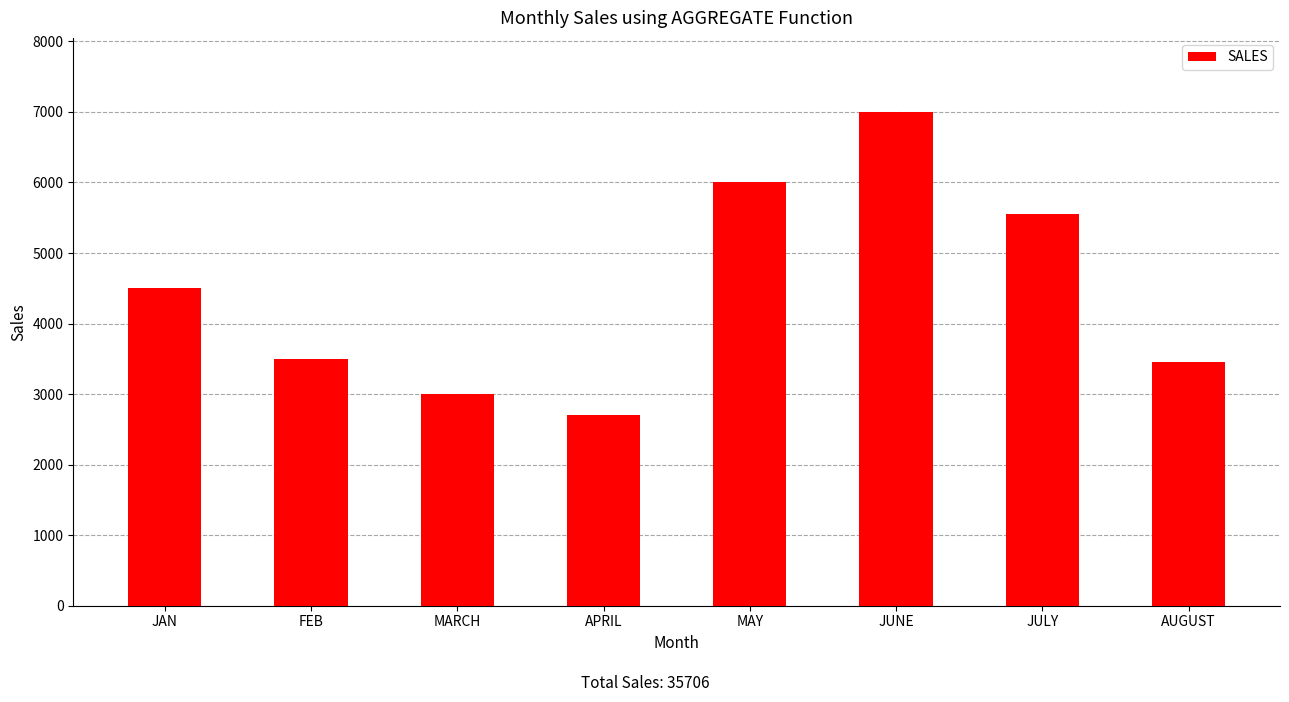

Which has a higher value, FEB or JULY?

JULY